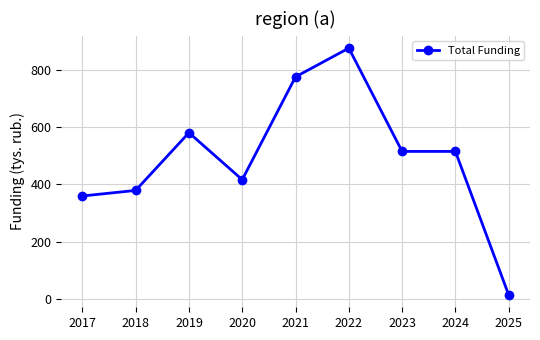

Approximately how many times larger is the value at 2020 compared to 2019?

0.7